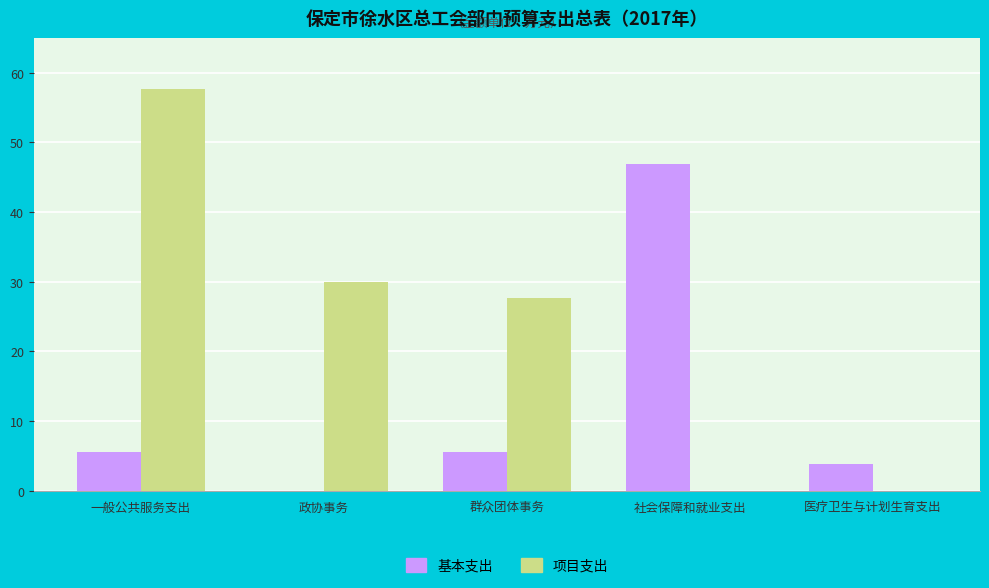

What is the difference between the 项目支出 values at 一般公共服务支出 and 社会保障和就业支出?

57.7